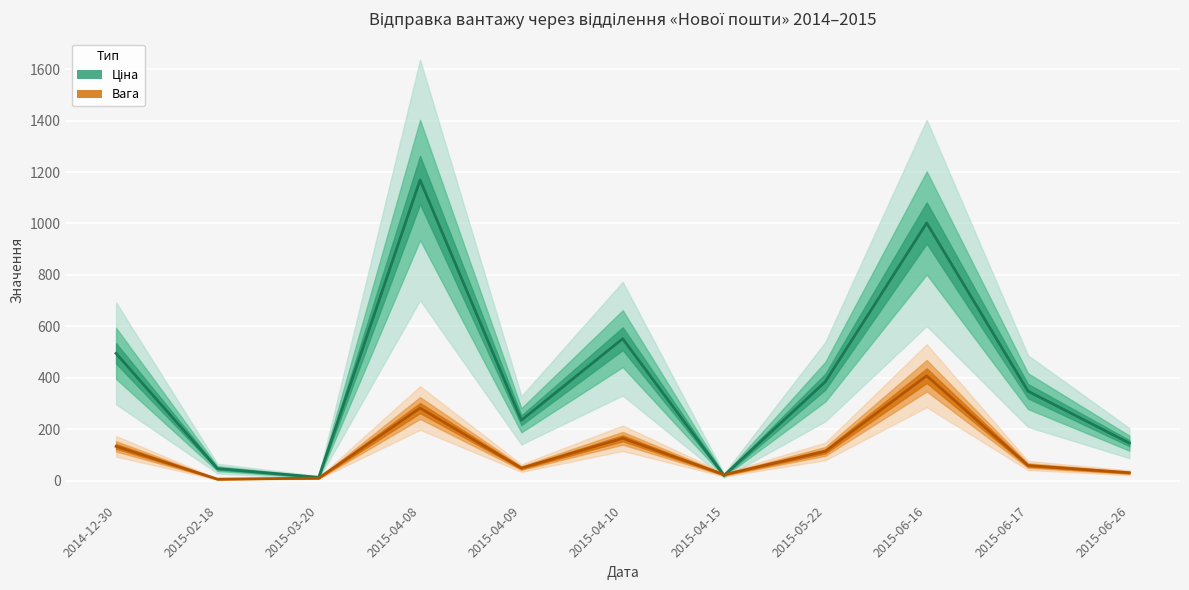

Reading left to right, transcribe all the data shown in this chart.

Вага: 2014-12-30=133.5	2015-02-18=6.0	2015-03-20=10.0	2015-04-08=282.5	2015-04-09=49.0	2015-04-10=165.0	2015-04-15=23.5	2015-05-22=114.0	2015-06-16=408.0	2015-06-17=59.0	2015-06-26=31.0
Ціна: 2014-12-30=495.0	2015-02-18=47.0	2015-03-20=13.0	2015-04-08=1169.0	2015-04-09=235.0	2015-04-10=552.0	2015-04-15=20.0	2015-05-22=385.0	2015-06-16=1002.0	2015-06-17=348.0	2015-06-26=146.0